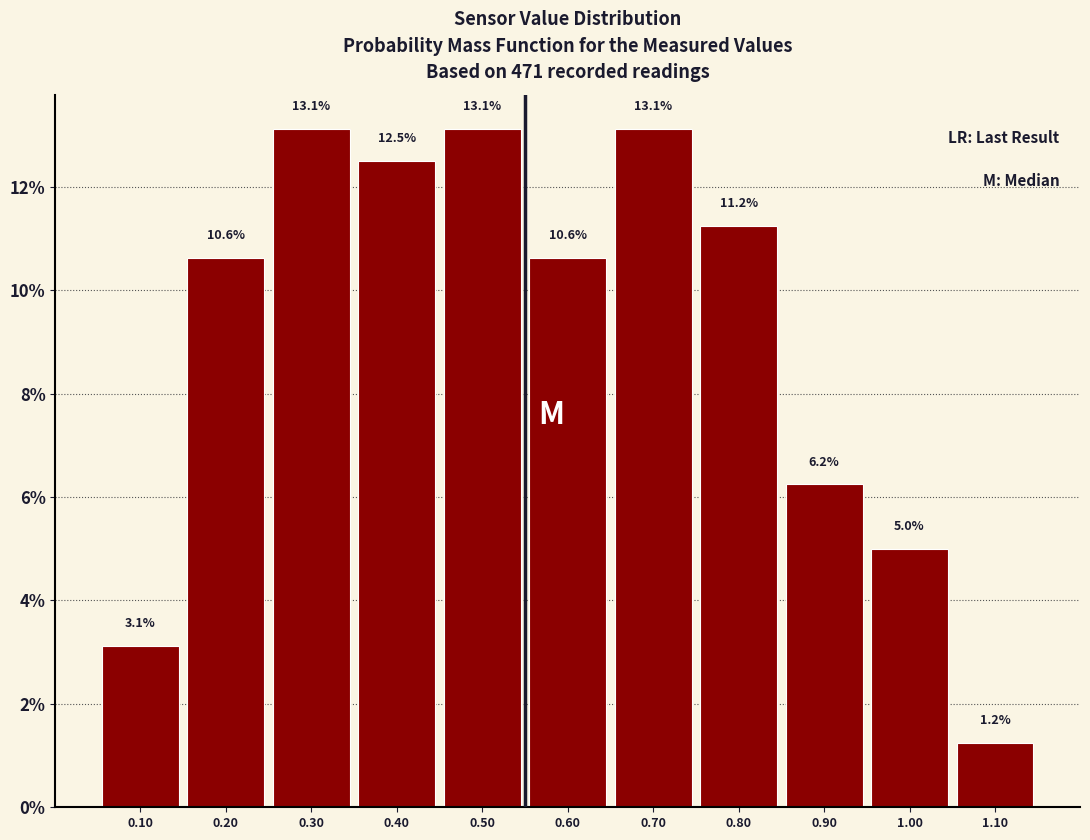

How tall is the bar that spans 0.35 to 0.45 on the x-axis?

12.5